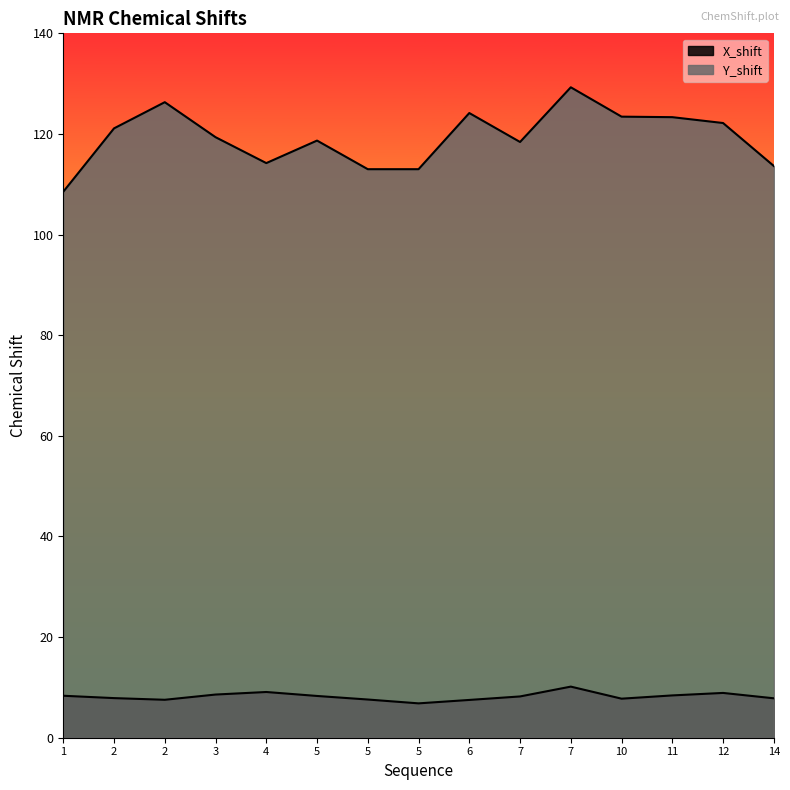

How many values in the X_shift series are below 8?

7